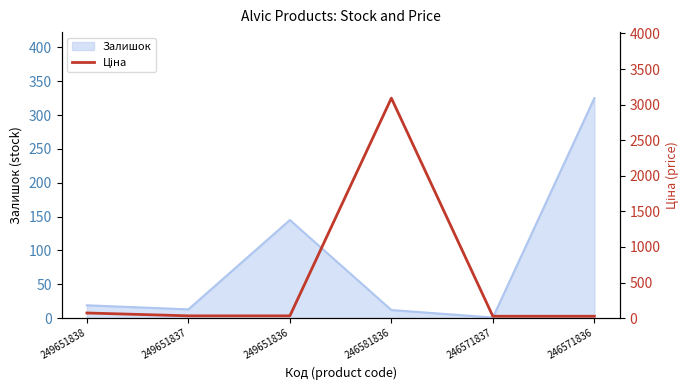

Which category has the highest value in the Залишок series?

246571836